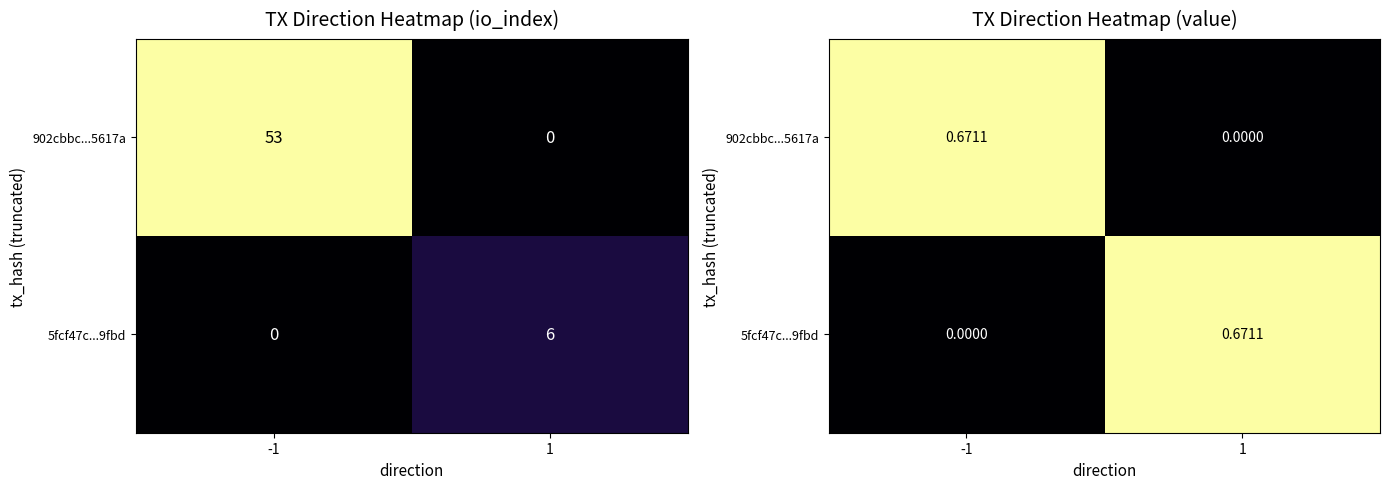

Which category has the lowest value in the 902cbbc...5617a series?

1